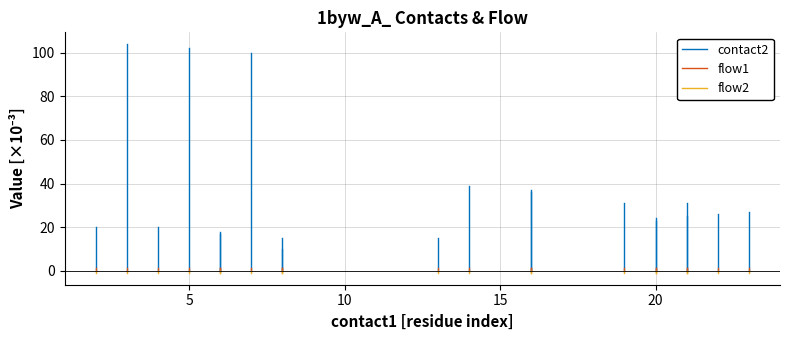

How many negative values does the flow2 series have?

1